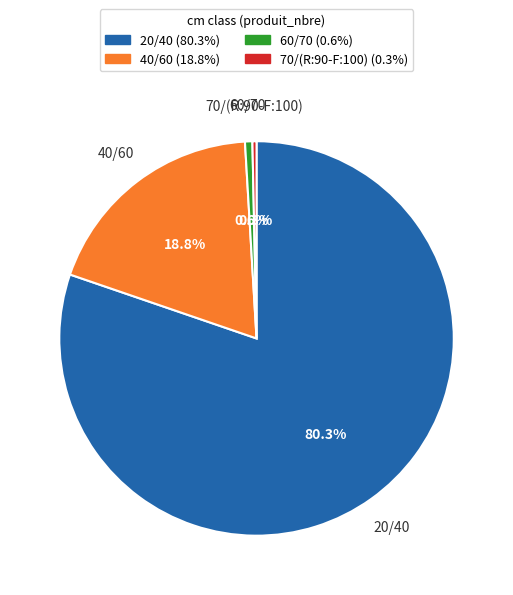

Is the sum of 40/60 and 70/(R:90-F:100) greater than half?

No